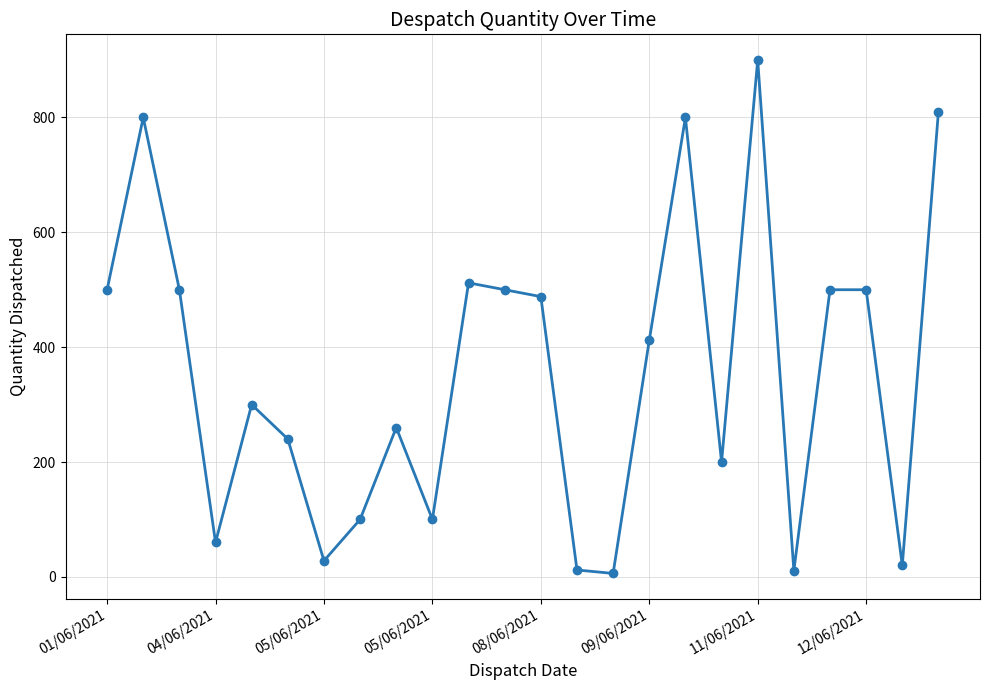

True or false: the data has more than 1 interior local peaks.

True